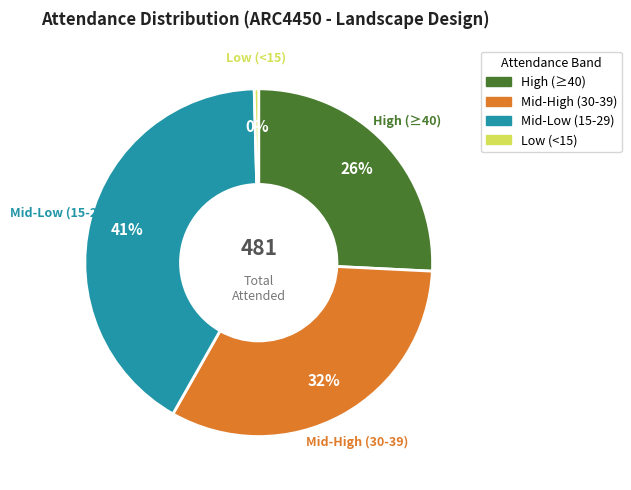

How many segments does this pie chart have?

4